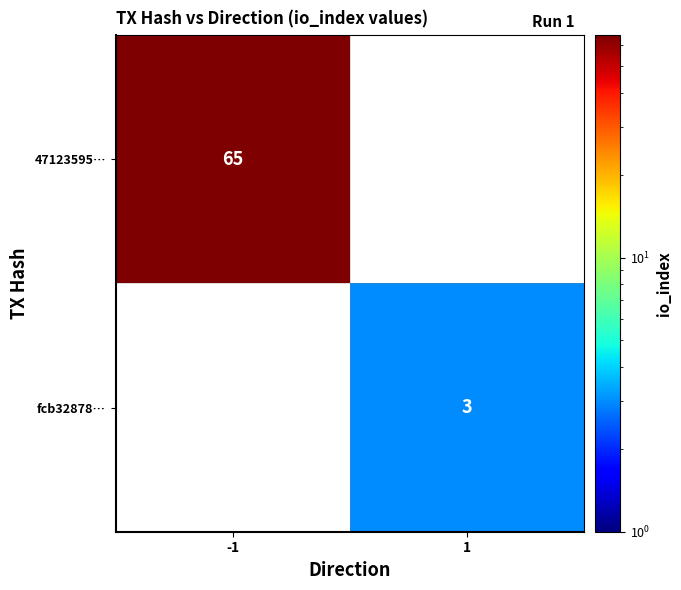

The fcb32878… series shows 3 at 1. True or false?

True